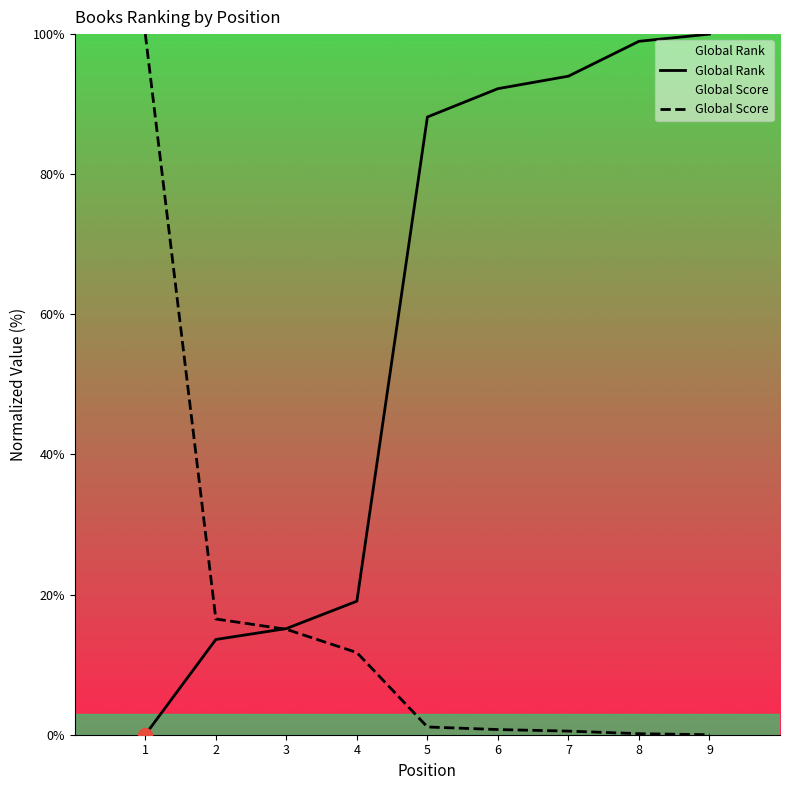

Between which two adjacent categories do Global Rank and Global Score first intersect?

2 and 3